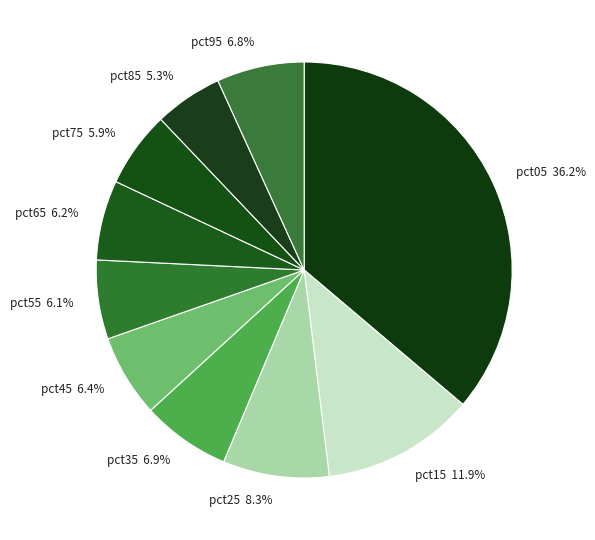

What percentage is the pct75 slice, to the nearest percent?

6%